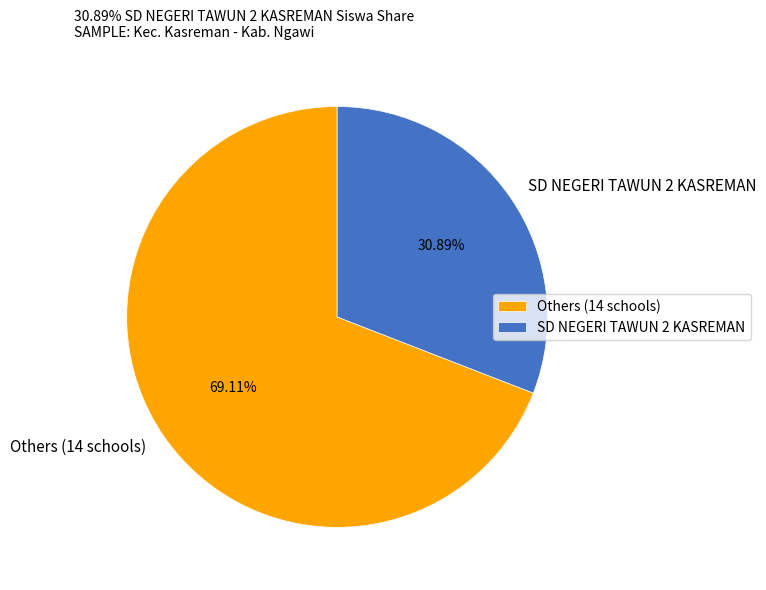

Which category has the smallest portion of the pie?

SD NEGERI TAWUN 2 KASREMAN